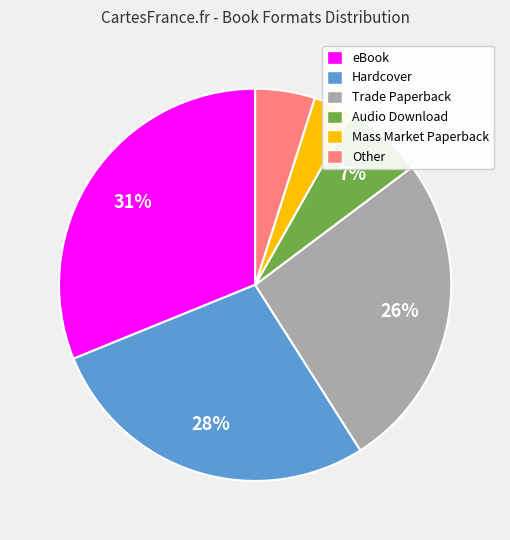

To the nearest percent, what is the difference between the Trade Paperback and Hardcover slice percentages?

2%